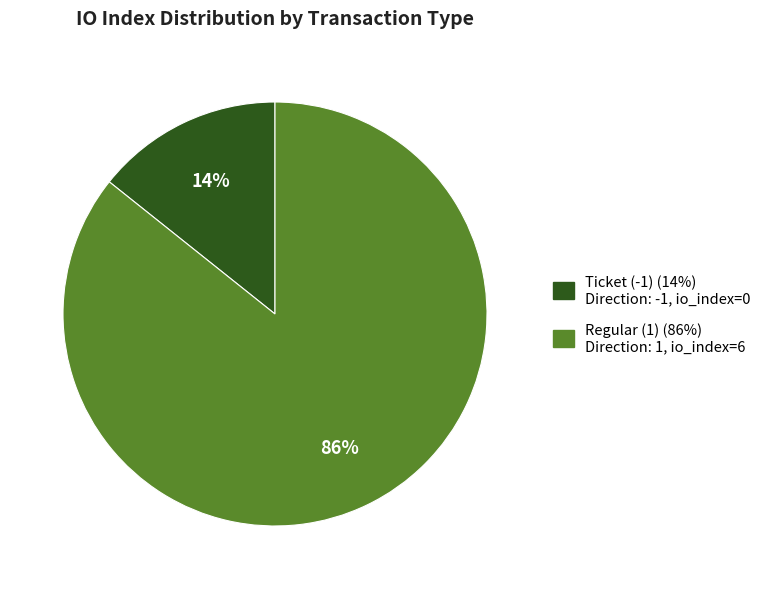

Do Regular (1) and Ticket (-1) together represent more than half of the pie?

Yes